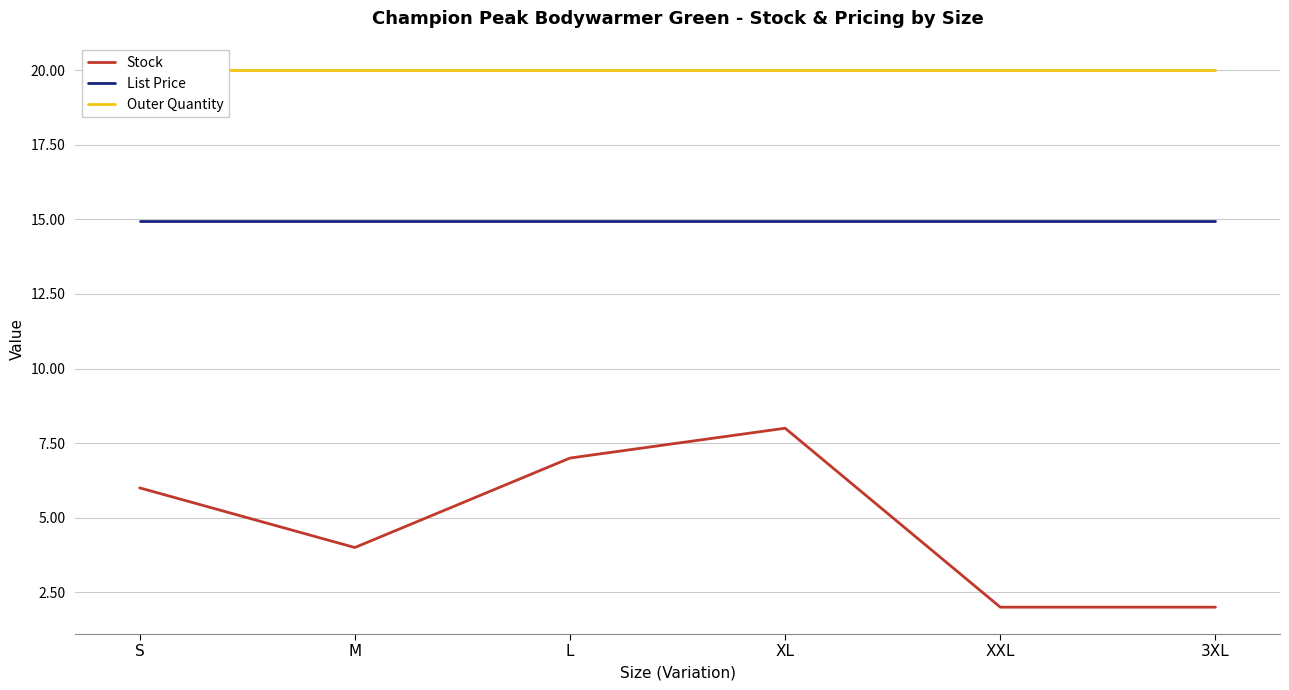

Read the Stock value at M.

4.0